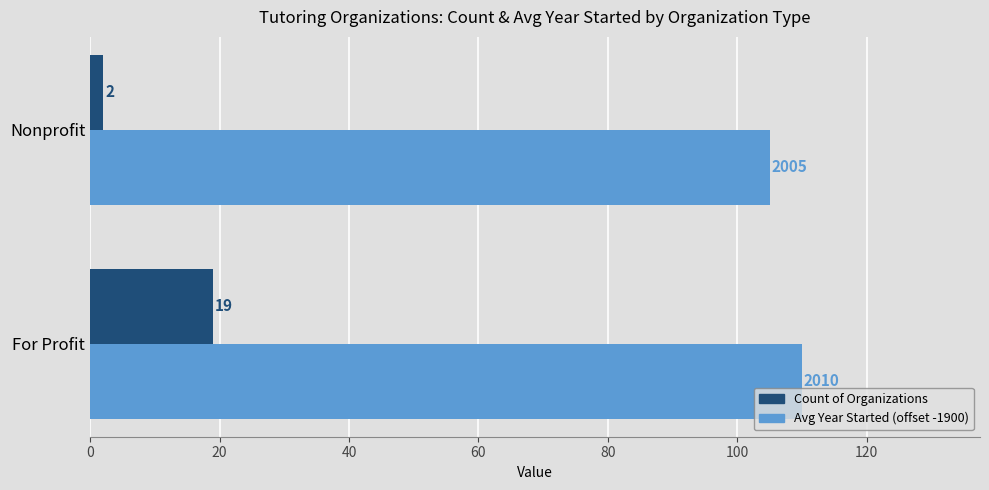

What is the sum of all Count of Organizations values?

21